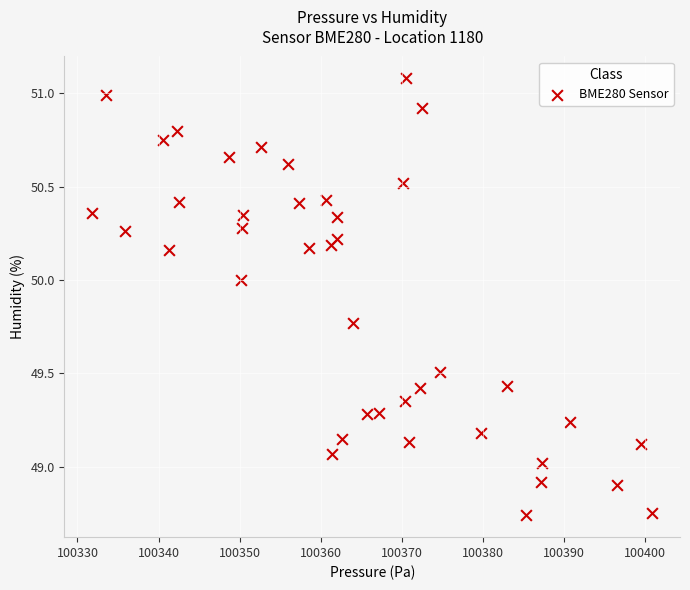

What is the range of X values (max minus min)?

69.1